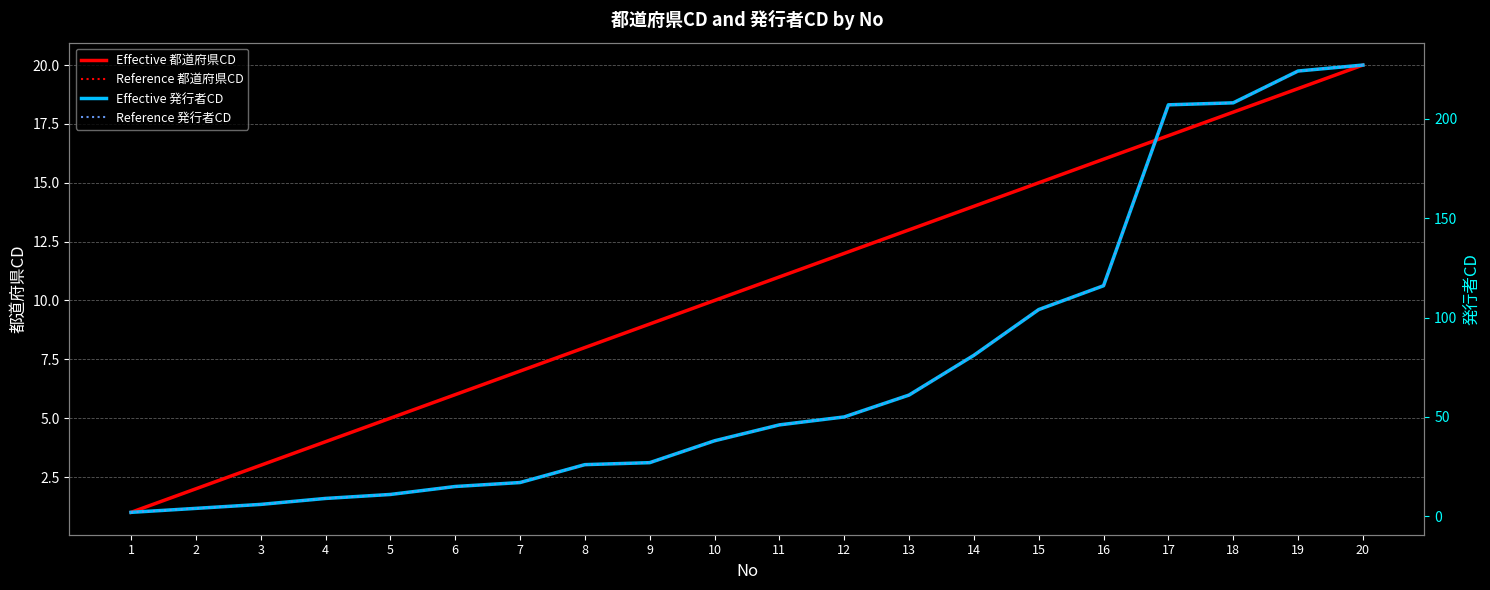

At which label is Effective 発行者CD closest to 114?

16